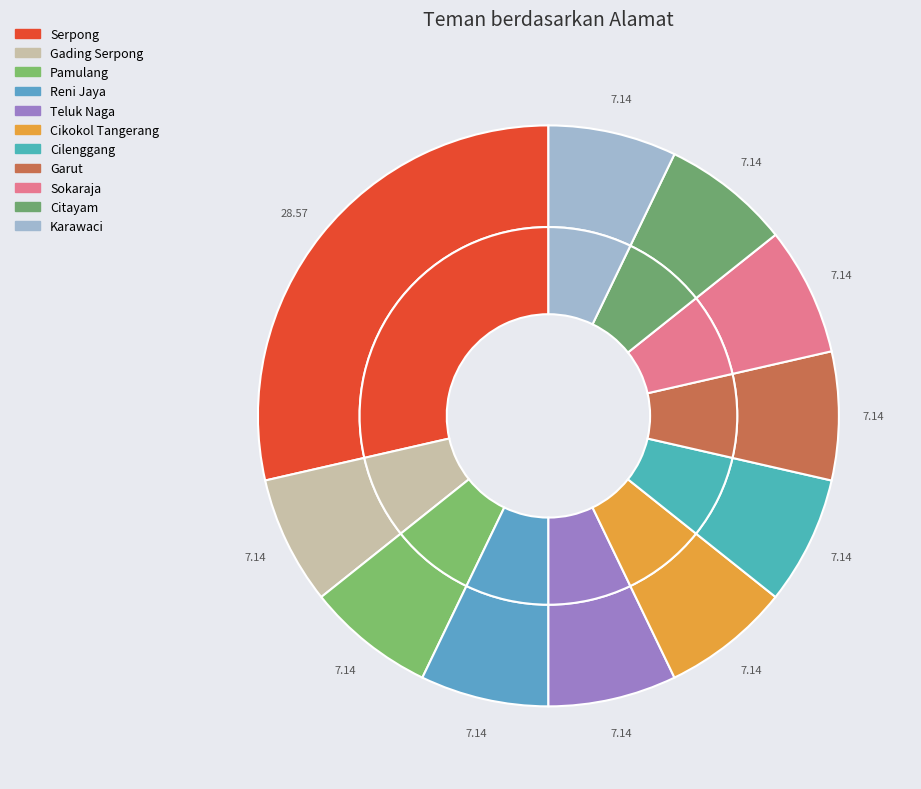

How much of the chart is everything except Serpong?

71.4%